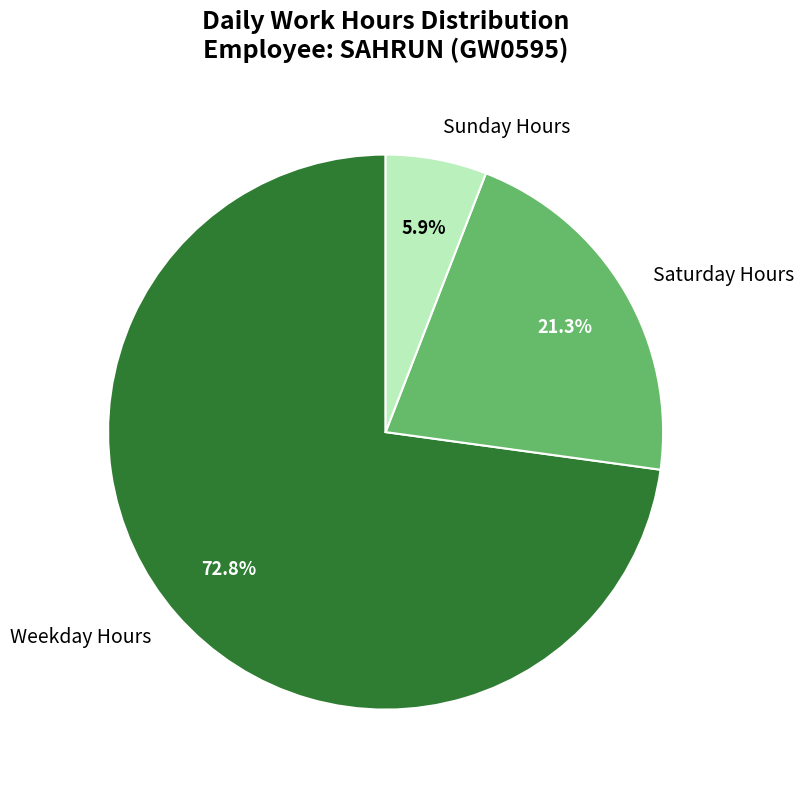

Is there a majority slice in this chart?

Yes